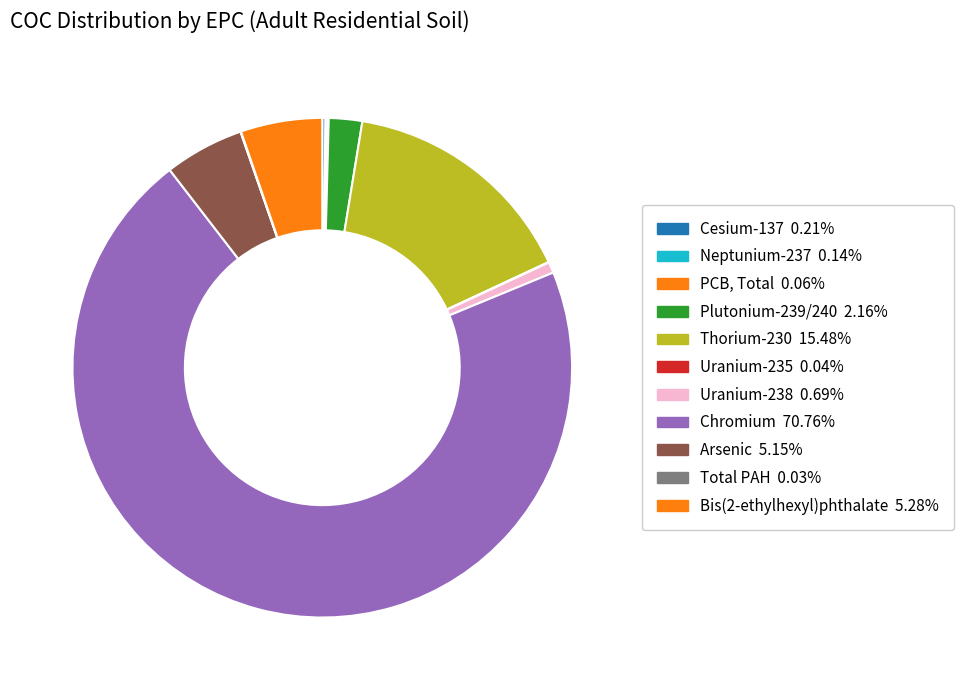

What is the total percentage of PCB, Total and Plutonium-239/240?

2.2%